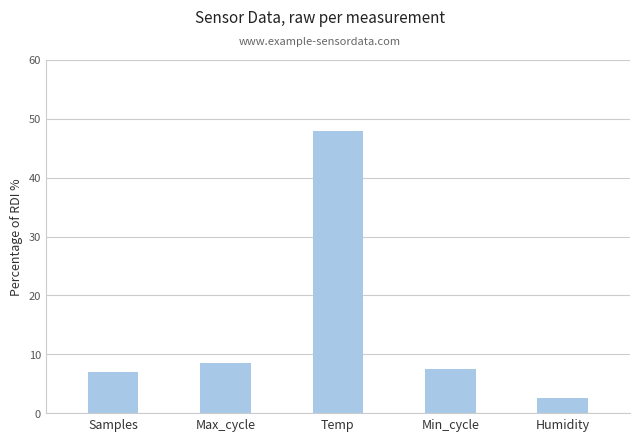

Is it true that the value at Temp is 31.4?

False